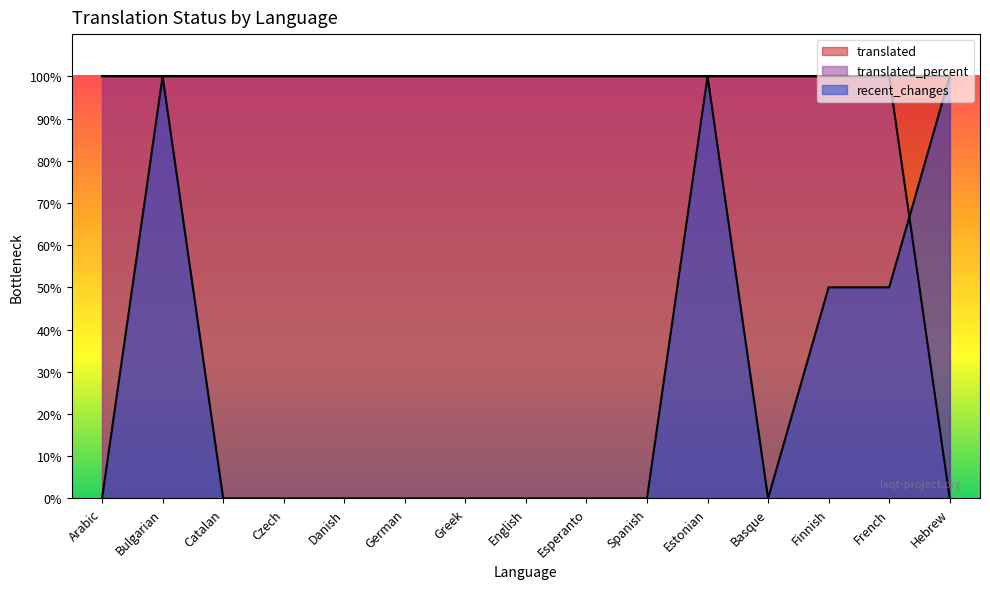

True or false: translated_percent has more than 1 points higher than both neighbors.

False